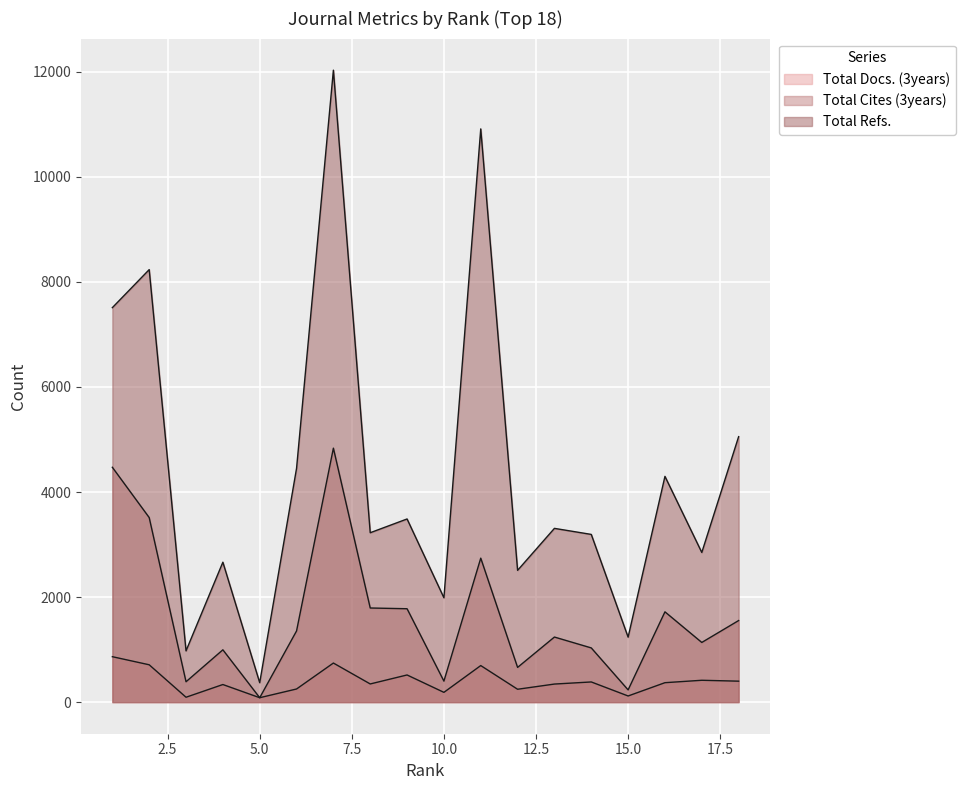

How many categories are shown in the chart?

18